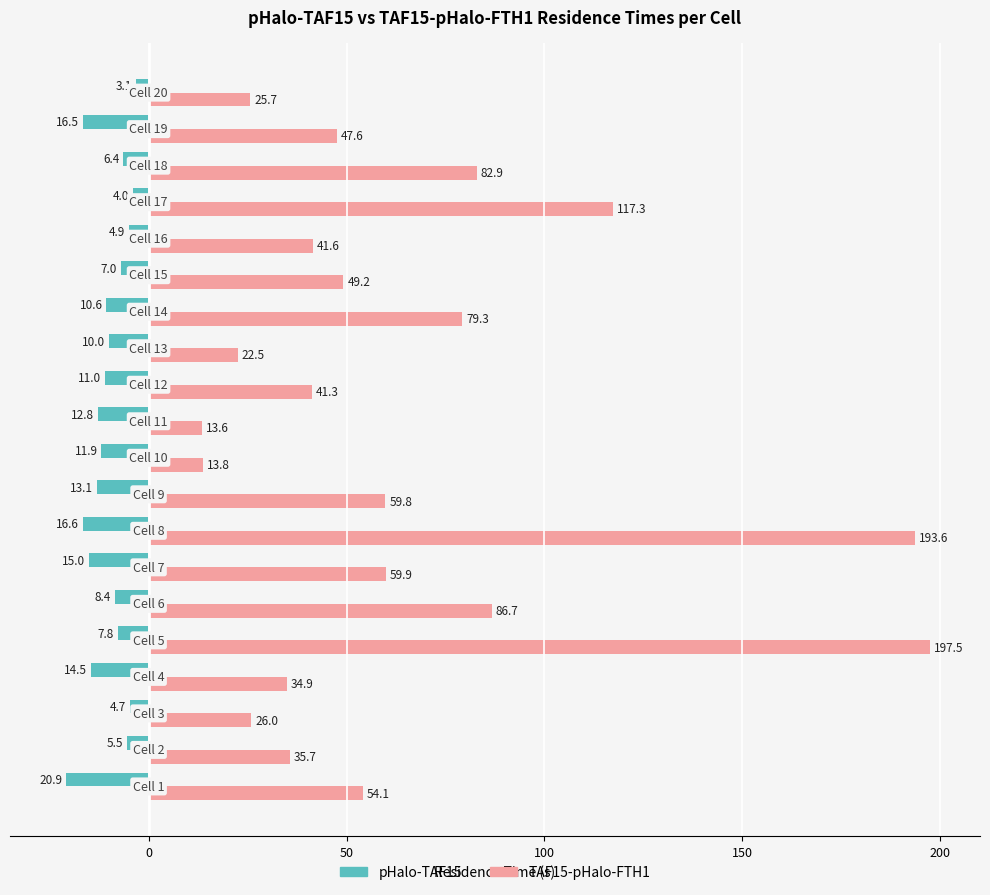

What is the minimum value for pHalo-TAF15?

-20.9